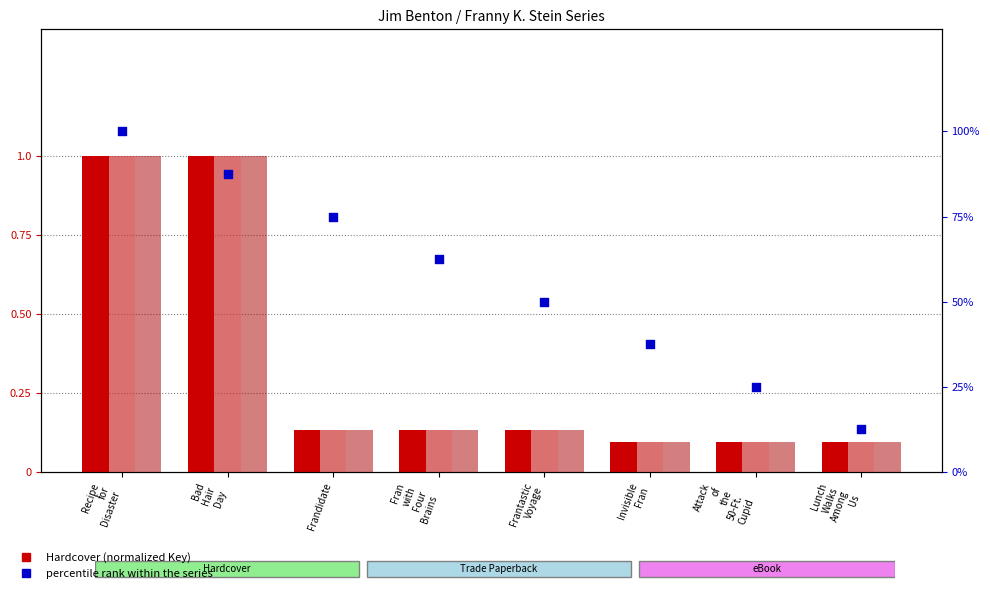

What is the total value across all series at Attack
of
the
50-Ft.
Cupid?

25.3